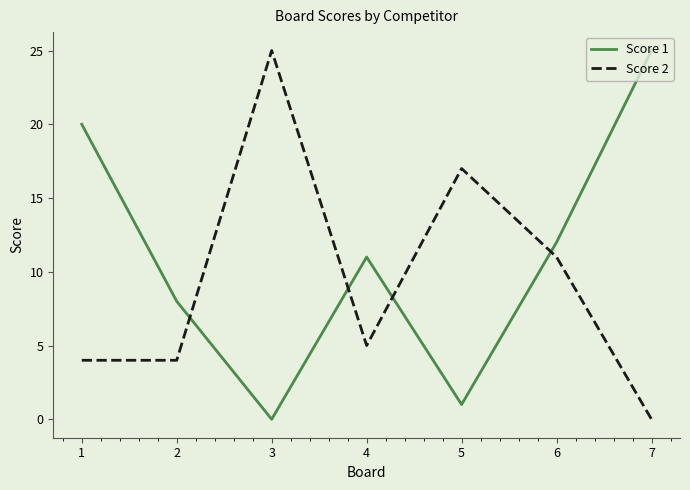

What is the spread (max minus min) of values at 3?

25